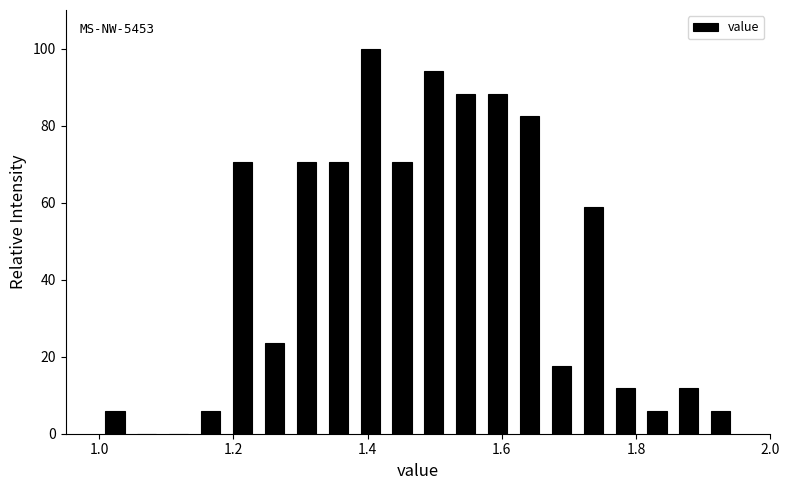

Read against the x-axis, roughly where is the centre of the tallest bar?

1.40